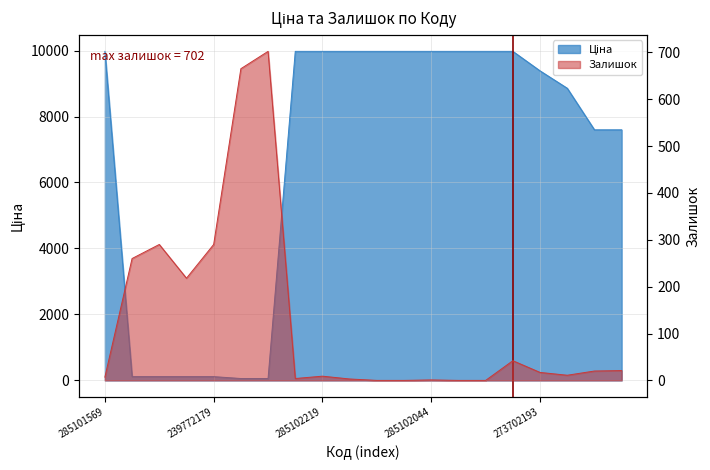

What is the value of the Залишок point at the 18th from the left?

11.0